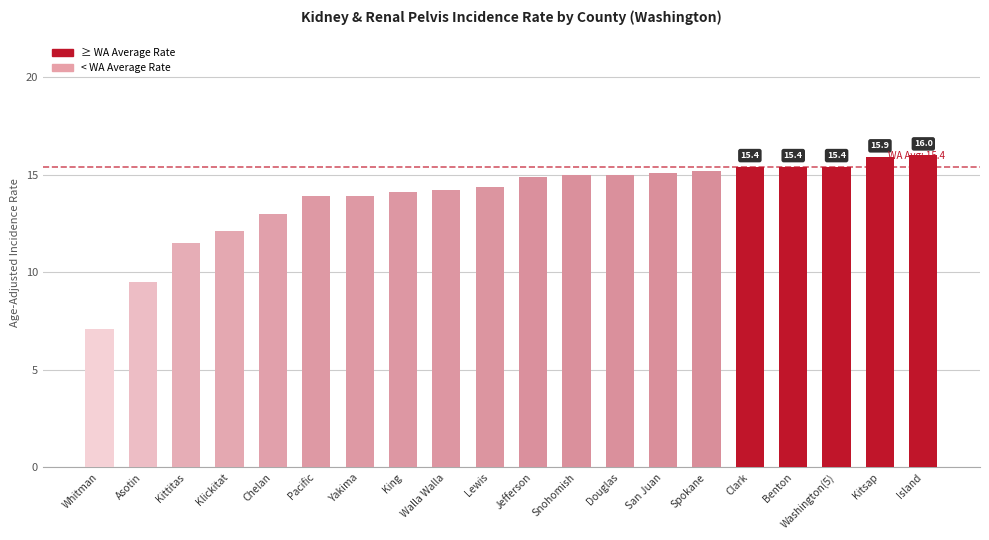

Which category has the lowest value across all series?

Whitman